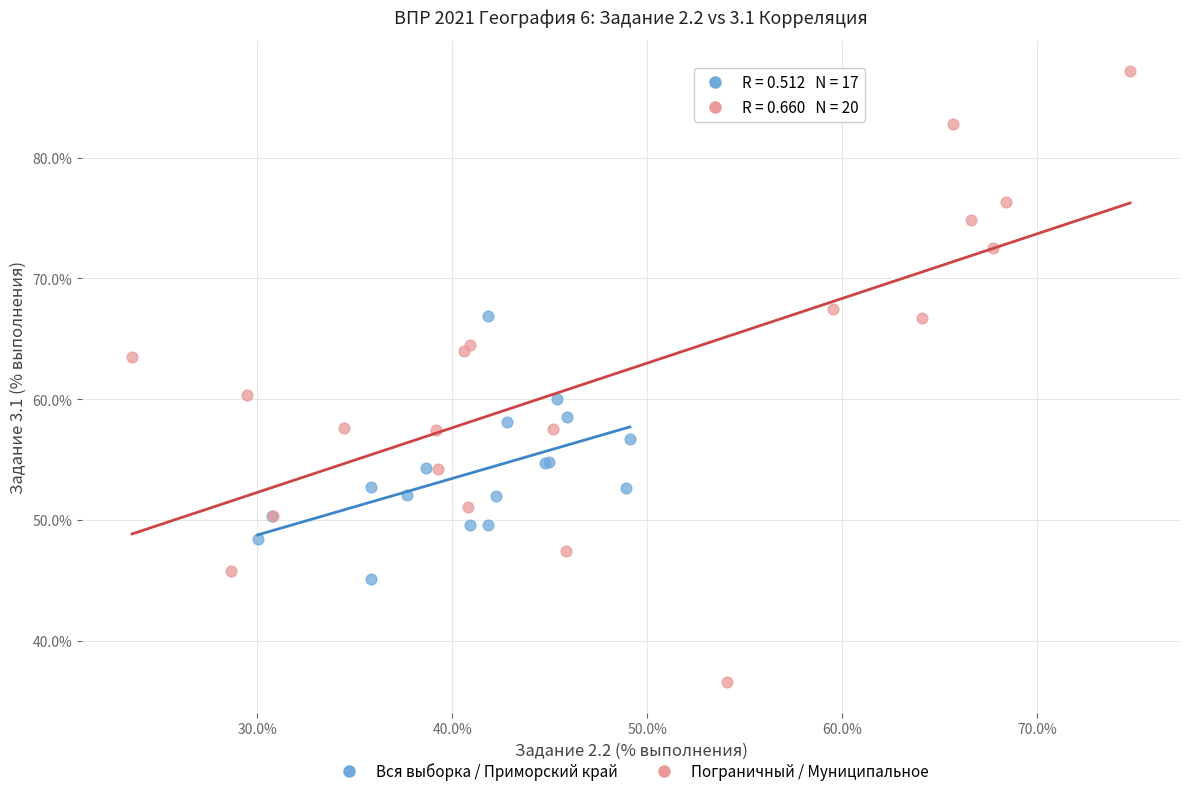

Which series reaches the maximum Y coordinate?

Пограничный / Муниципальное